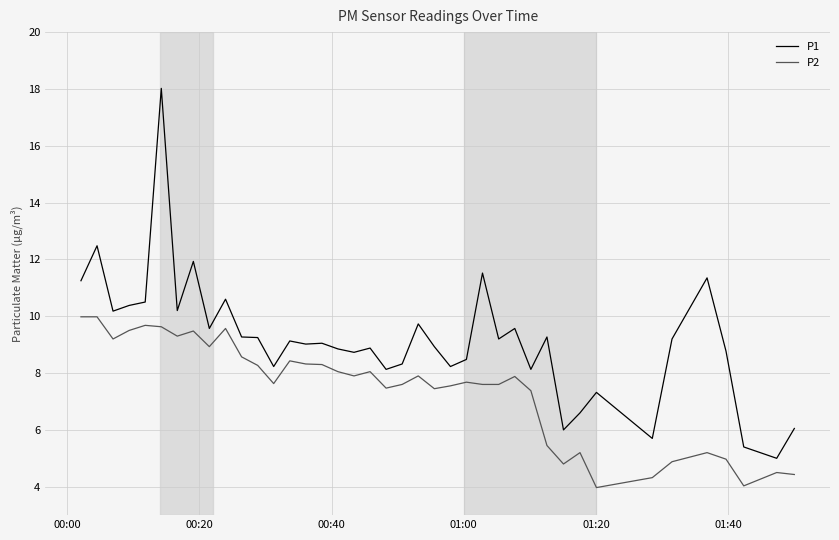

Which series has the widest spread of values?

P1